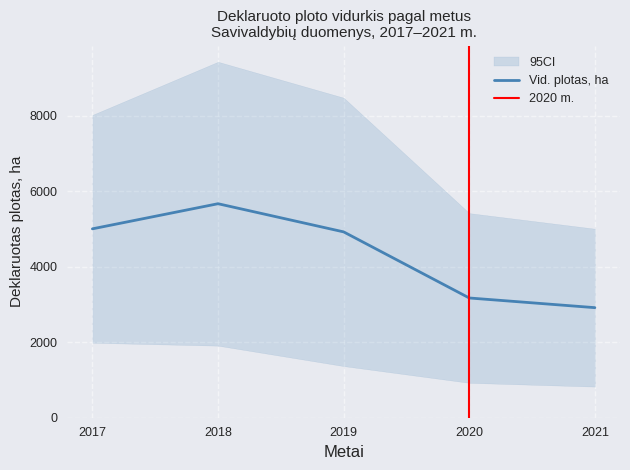

True or false: 2019 plotas and 2020 plotas intersect in this chart.

False